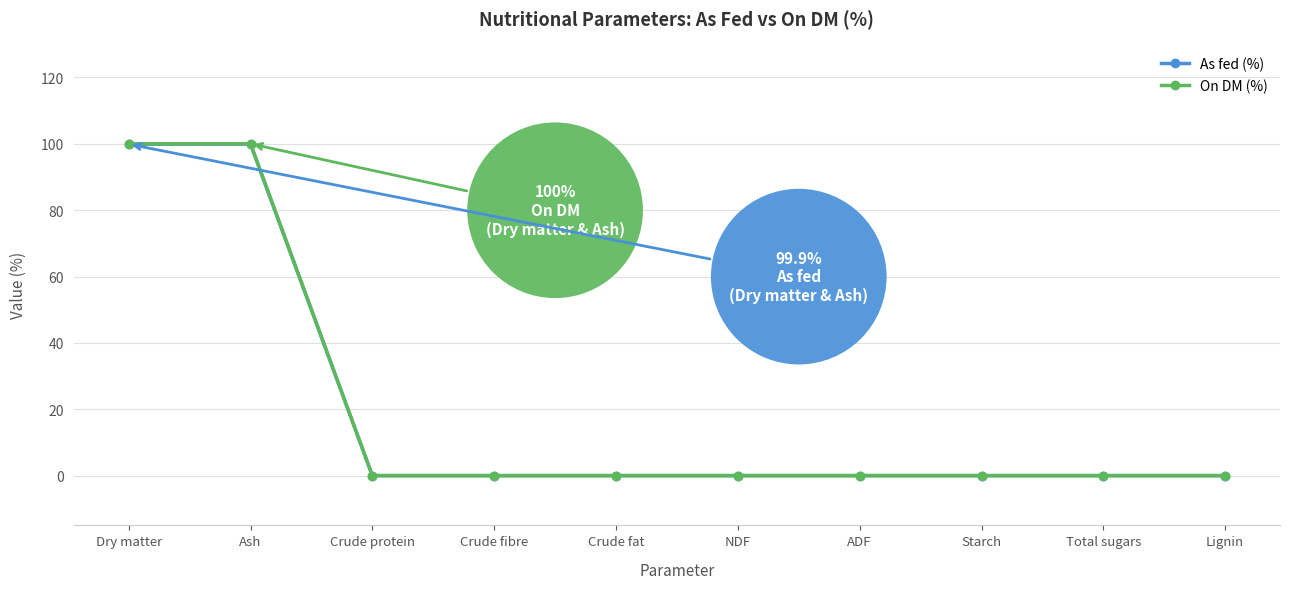

How many distinct data groups are displayed?

2